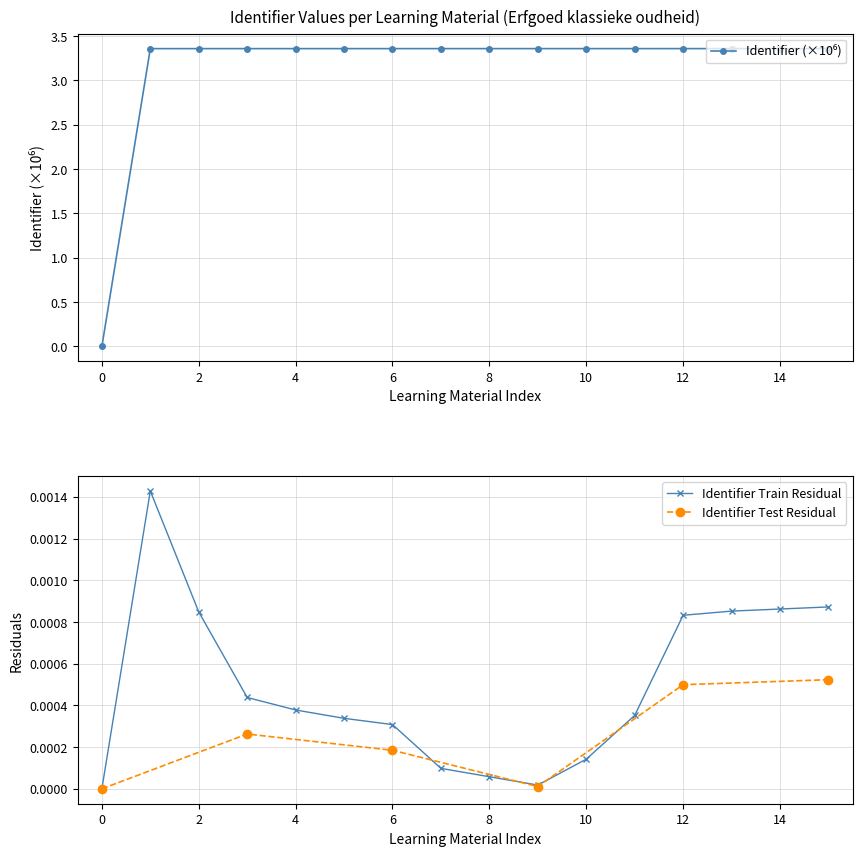

Is this an area chart (filled region under the line)?

No